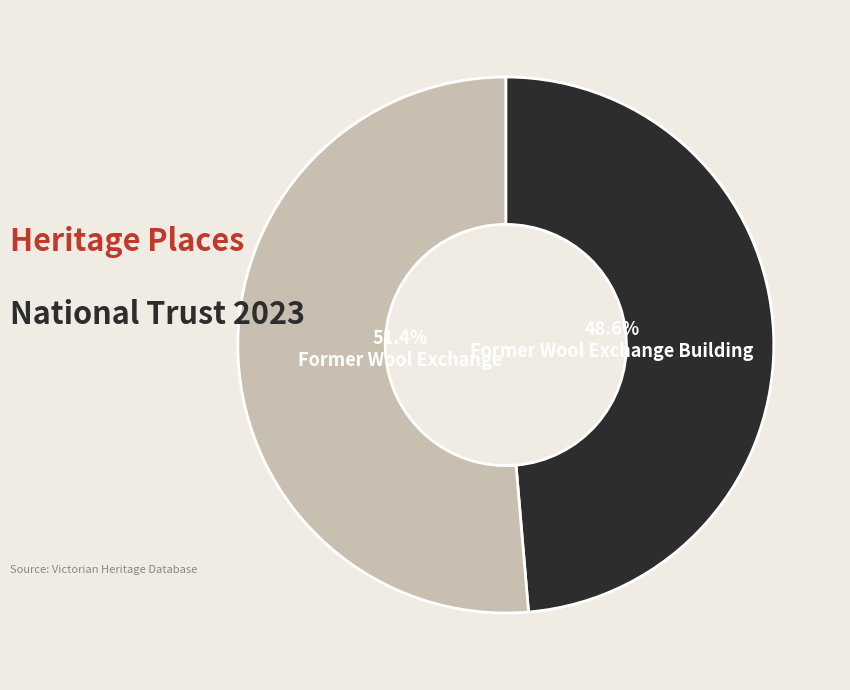

To the nearest percent, what portion does Former Wool Exchange represent?

51%